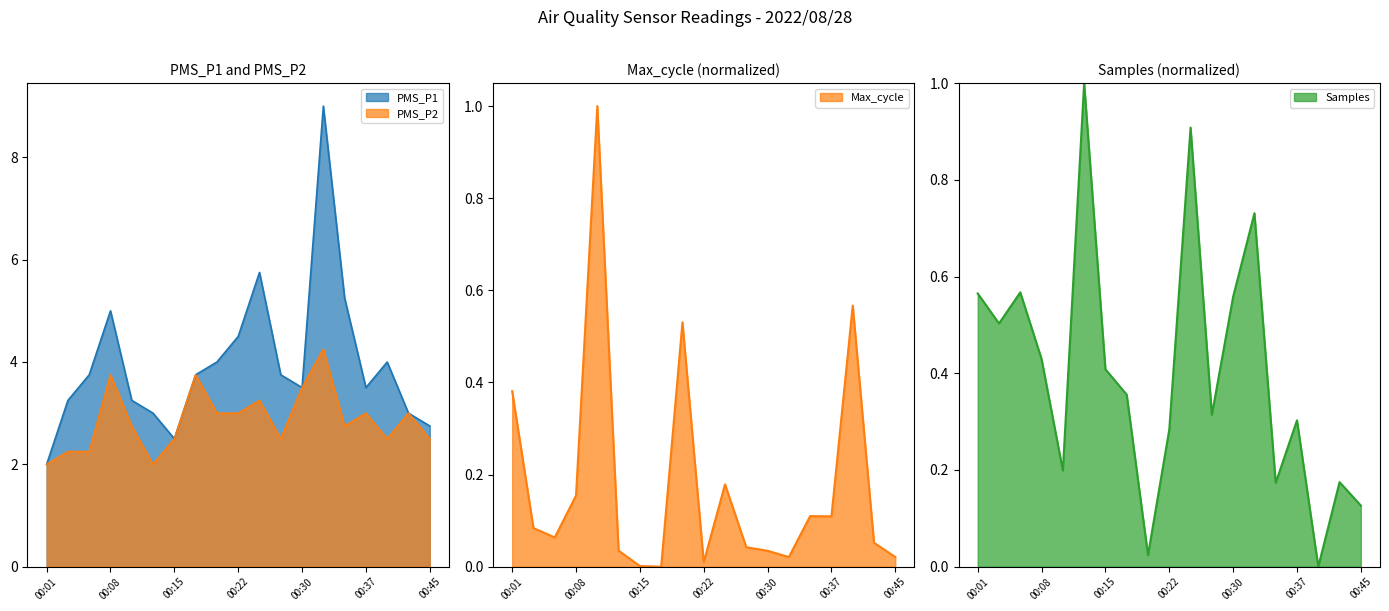

What is the total value across all series at 00:03?

6.1